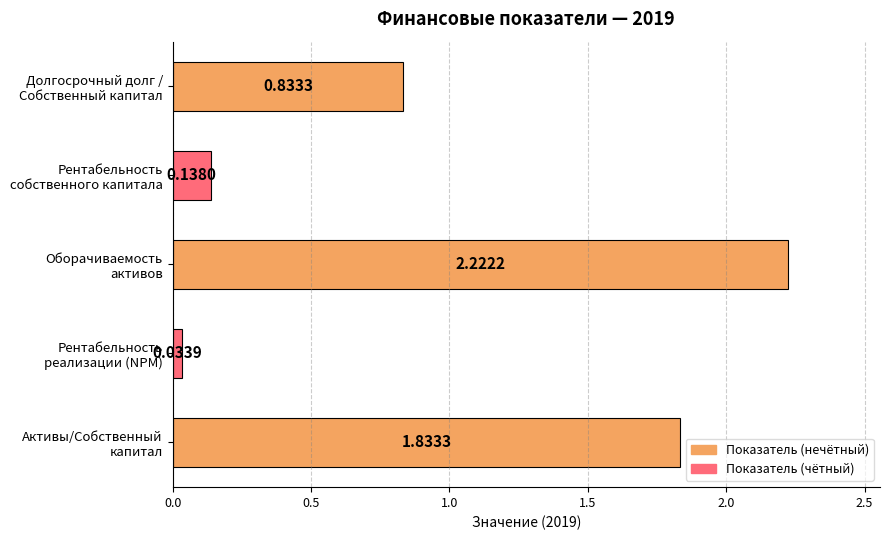

Rank the categories by value from lowest to highest.

Рентабельность
реализации (NPM), Рентабельность
собственного капитала, Долгосрочный долг /
Собственный капитал, Активы/Собственный
капитал, Оборачиваемость
активов